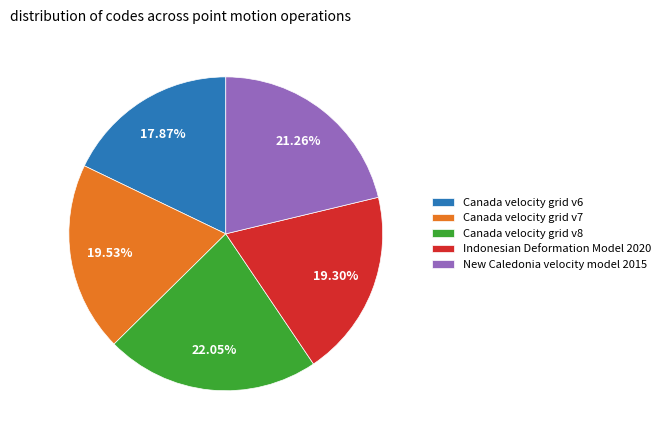

Is the sum of New Caledonia velocity model 2015 and Canada velocity grid v7 greater than half?

No